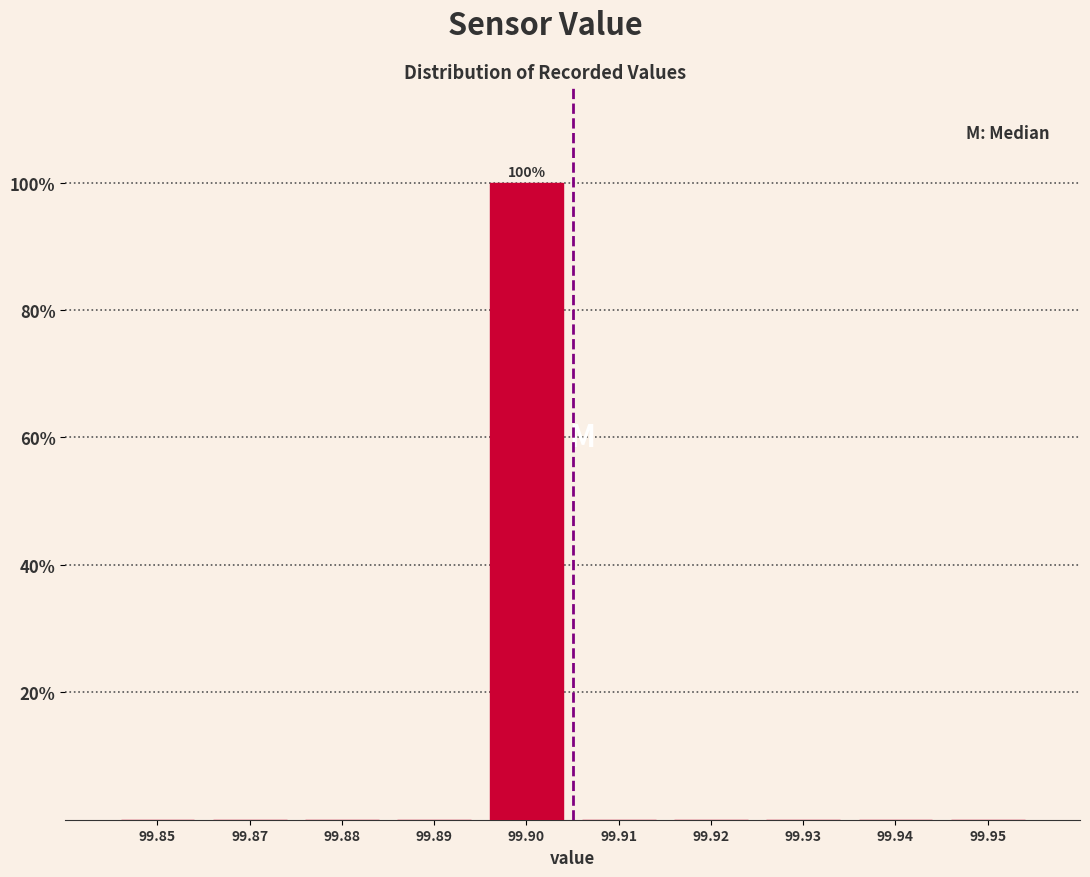

Reading left to right, list all the values displayed in this chart.

99.85=0	99.87=0	99.88=0	99.89=0	99.90=100	99.91=0	99.92=0	99.93=0	99.94=0	99.95=0